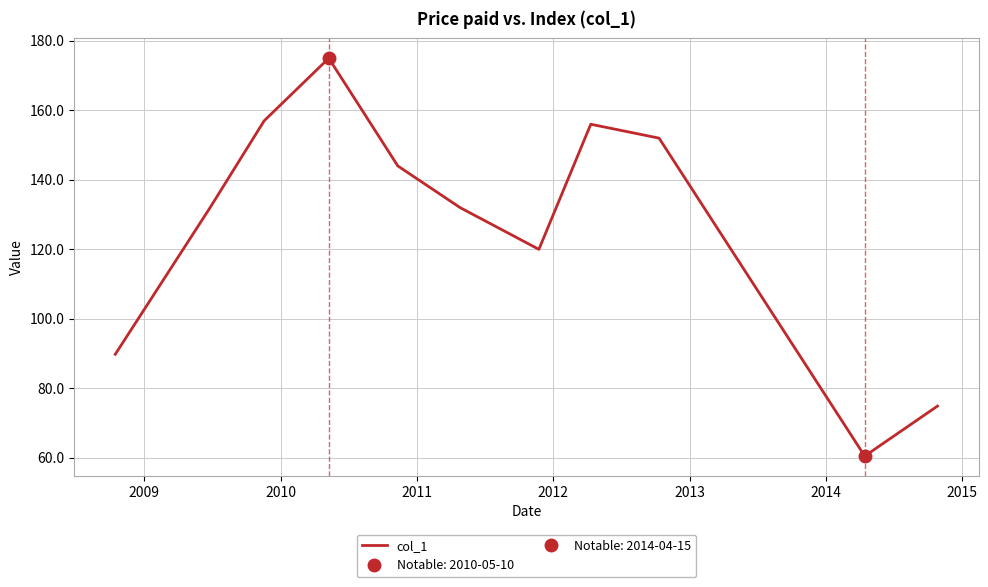

What is the minimum value for col_1?

60.5